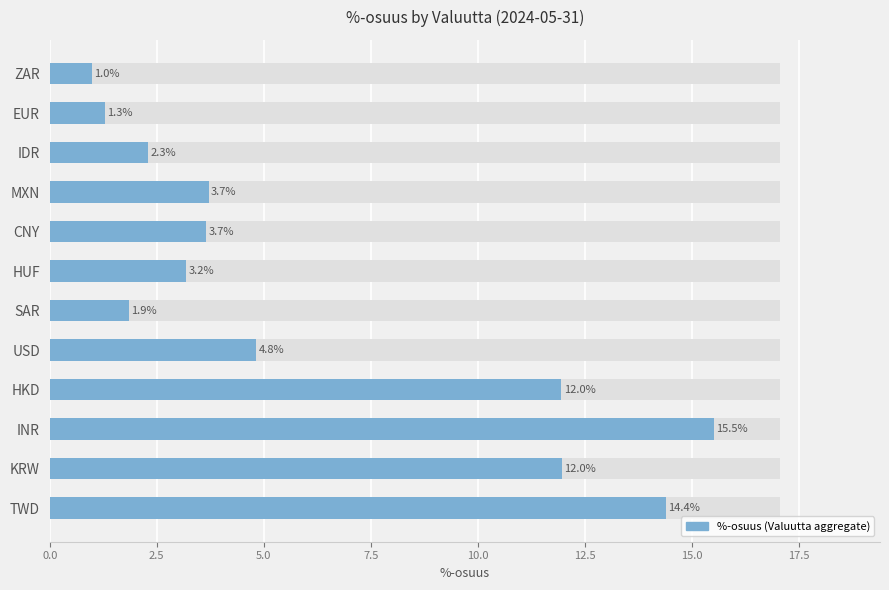

Reading right to left, transcribe all the data shown in this chart.

1.0	1.3	2.3	3.7	3.7	3.2	1.9	4.8	12.0	15.5	12.0	14.4